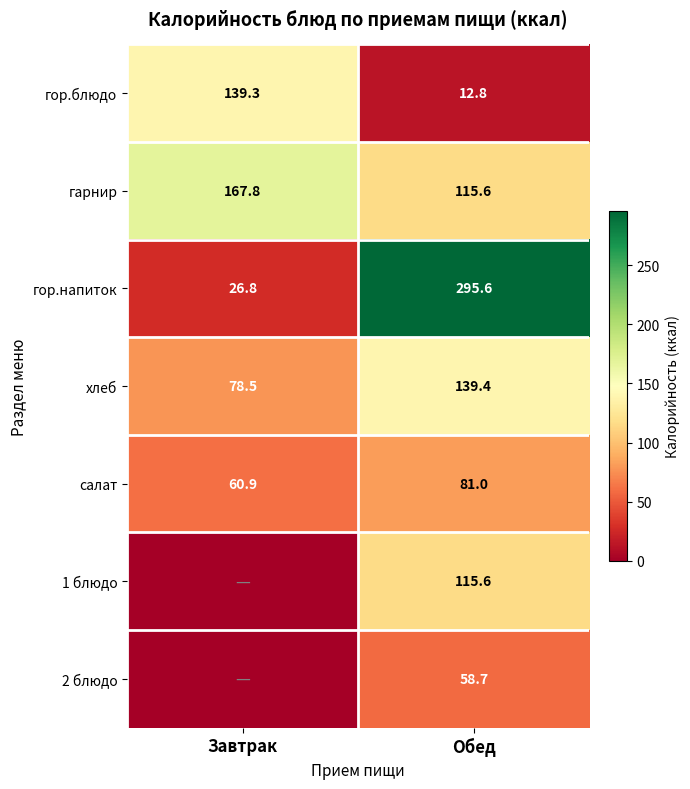

List the labels in order of хлеб value, smallest first.

Завтрак, Обед